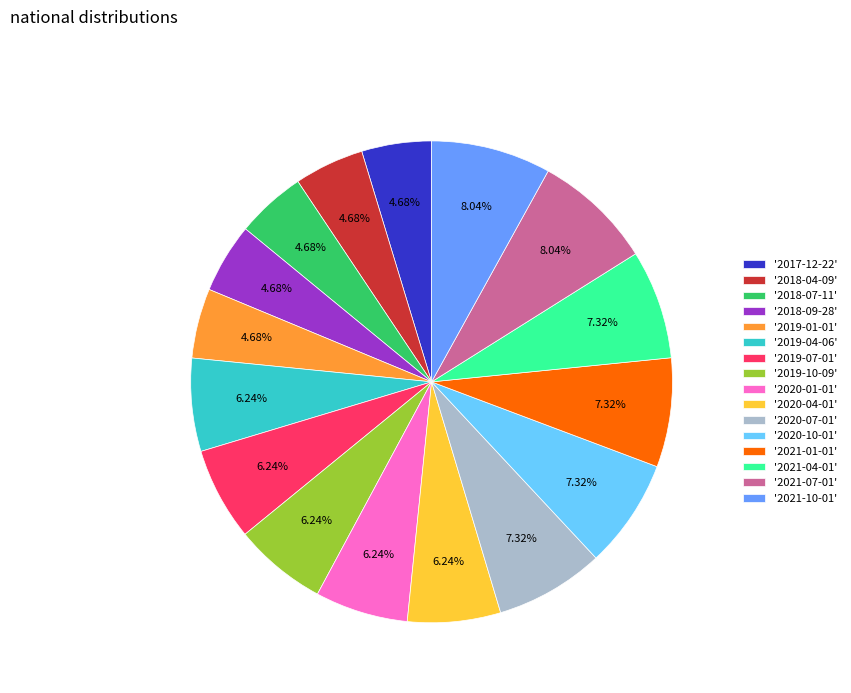

To the nearest percent, what is the average slice percentage?

6%